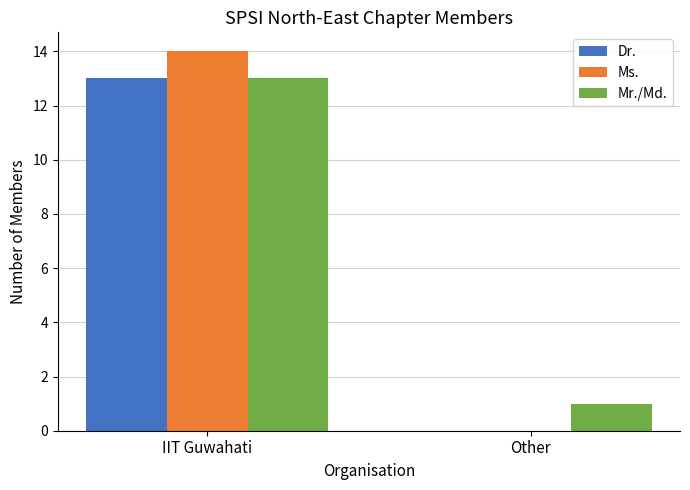

At which category is the sum across all series the highest?

IIT Guwahati